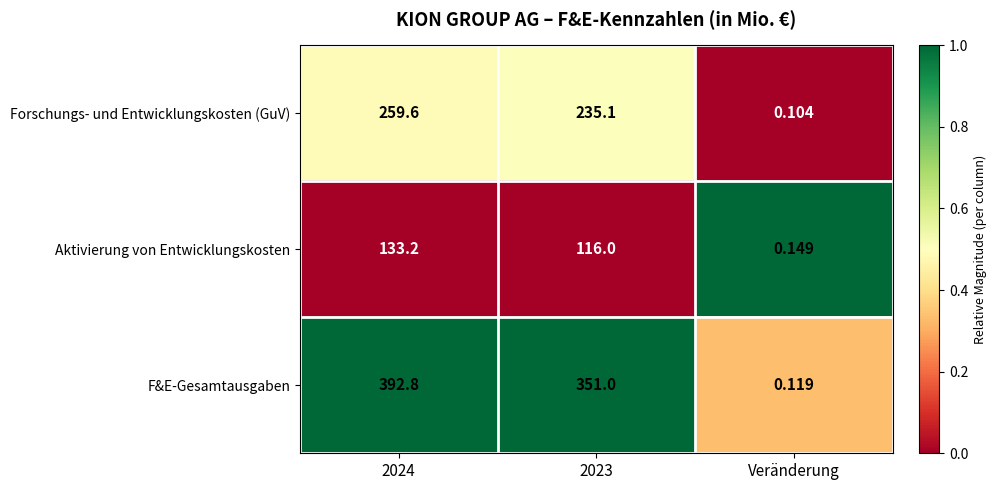

Between 2023 and Veränderung, which series saw the biggest shift?

F&E-Gesamtausgaben